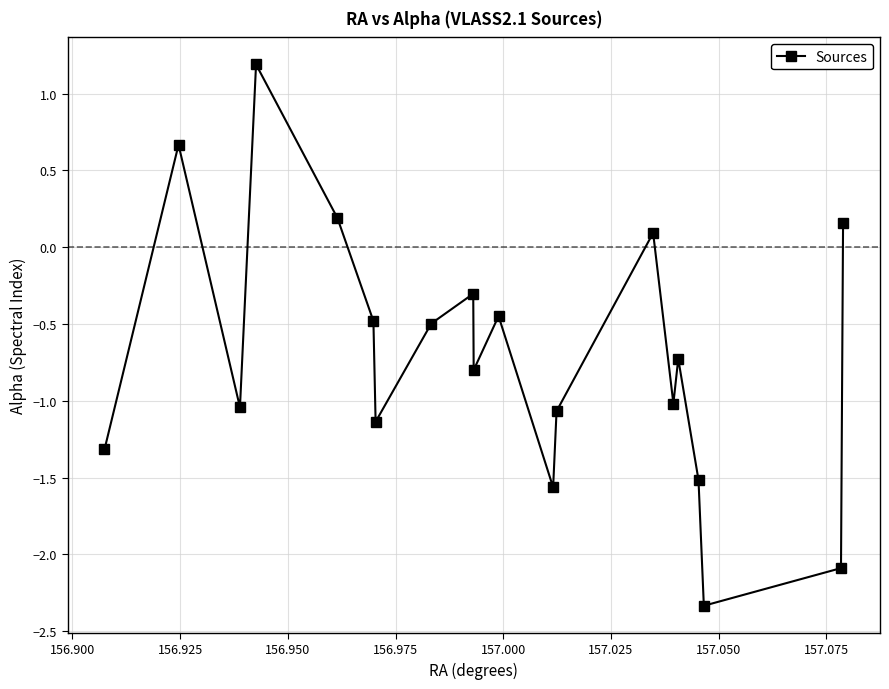

How many lines are shown in the chart?

1